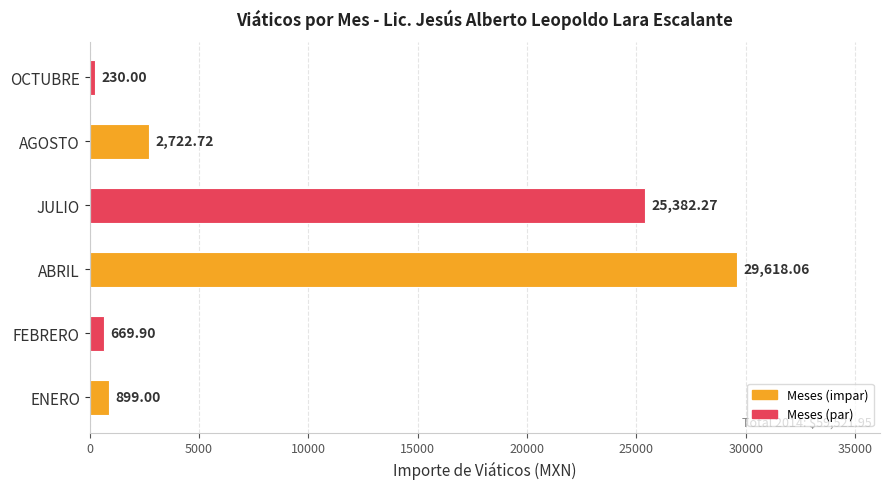

List the labels in order of value, smallest first.

OCTUBRE, FEBRERO, ENERO, AGOSTO, JULIO, ABRIL